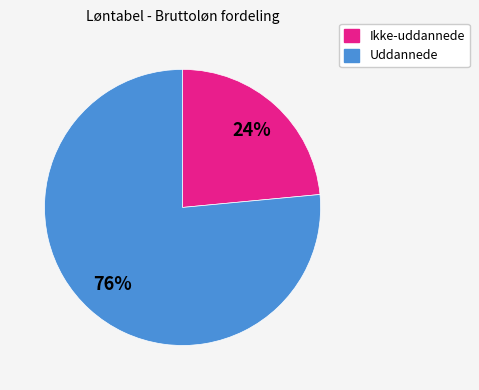

Is there any slice that represents more than half of the pie?

Yes